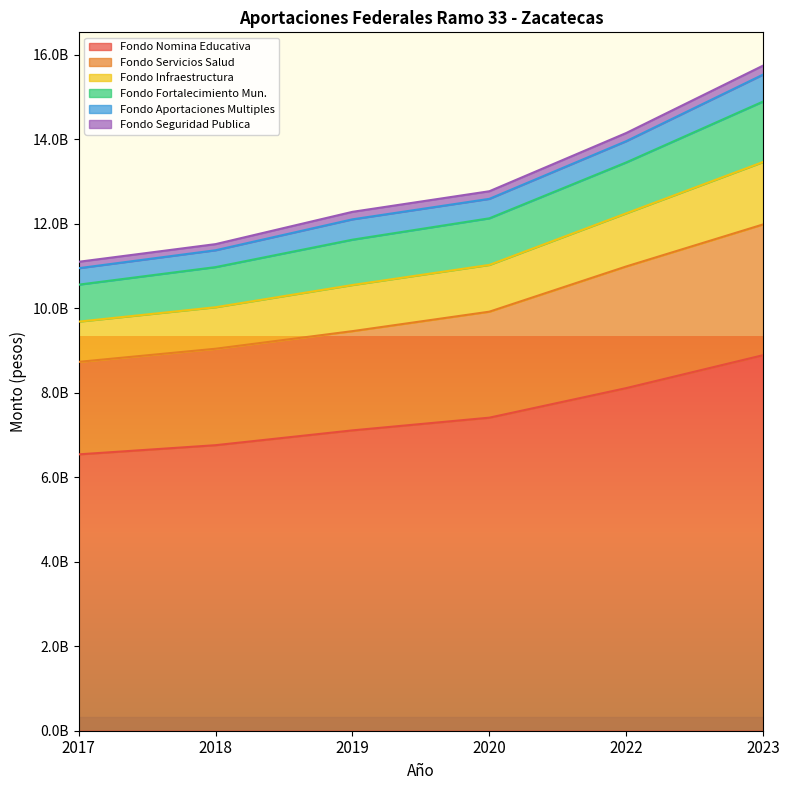

Does the chart display data point markers on the line(s)?

No